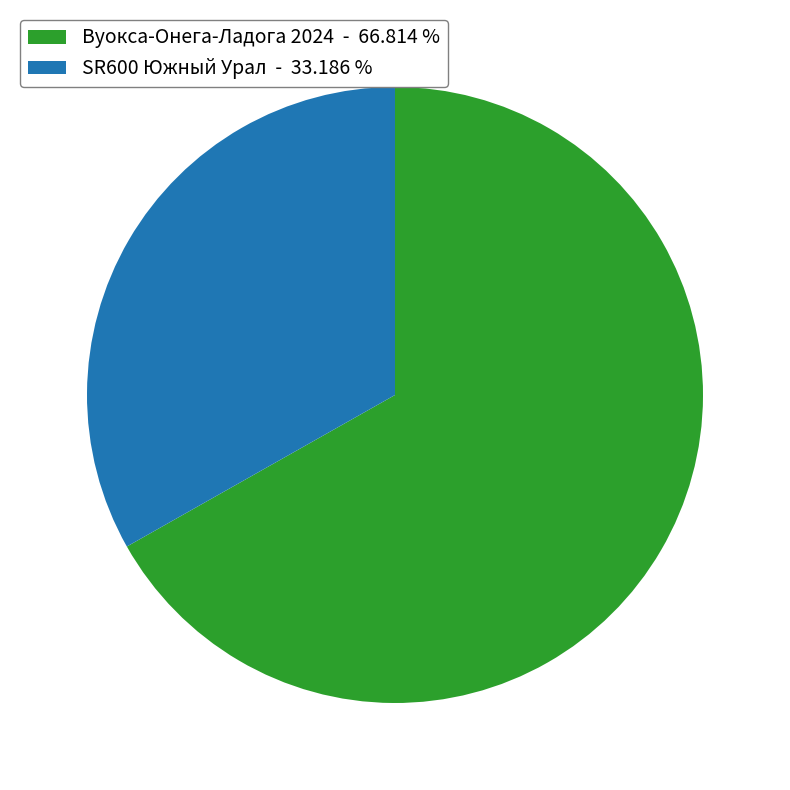

What is the ratio of the value at SR600 Южный Урал - 33.186 % to the value at Вуокса-Онега-Ладога 2024 - 66.814 %?

0.5